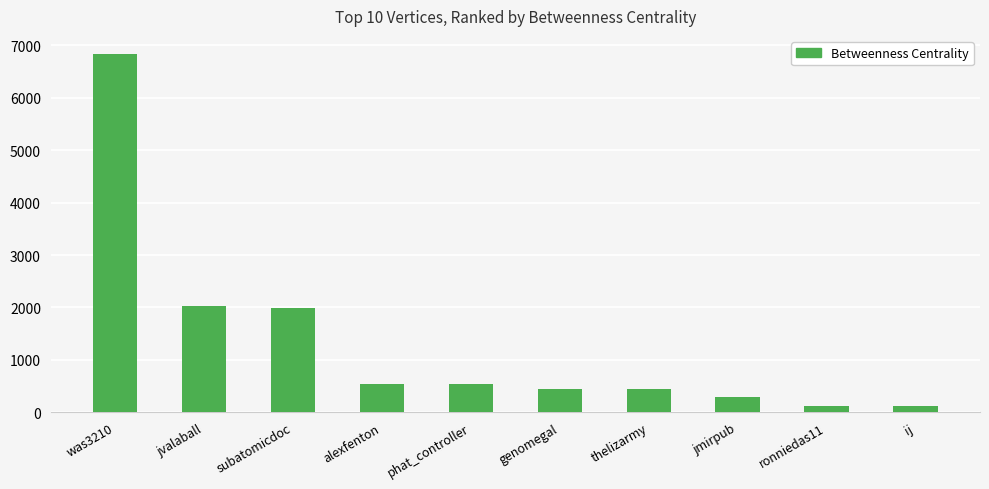

What is the sum of the values at jvalaball and alexfenton?

2581.3